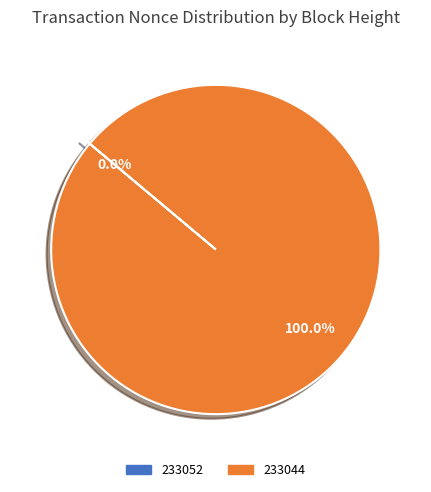

How many segments does this pie chart have?

2